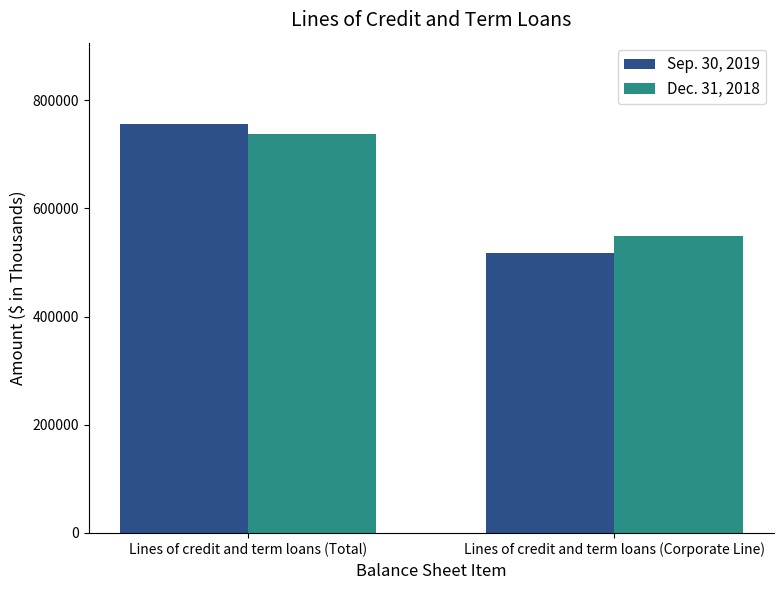

The Dec. 31, 2018 series shows 548500 at Lines of credit and term loans (Corporate Line). True or false?

True